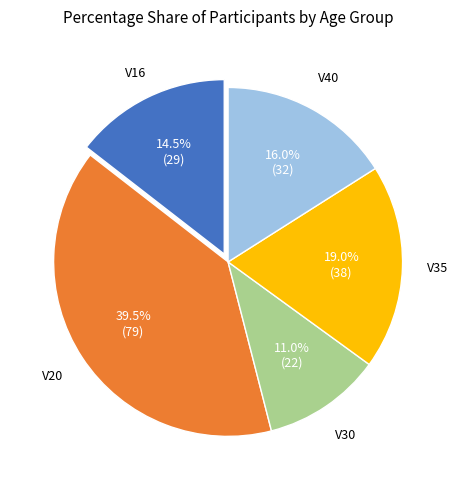

Which slice is the smallest?

V30